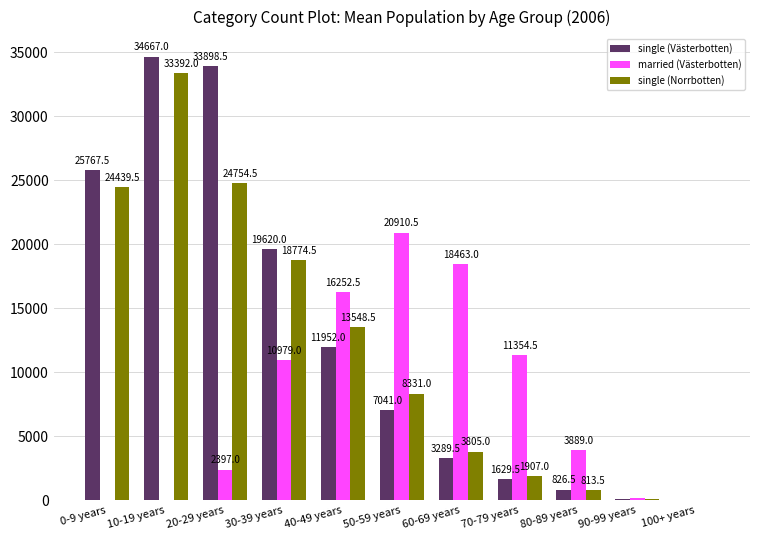

At which label does single (Västerbotten) reach its peak?

10-19 years